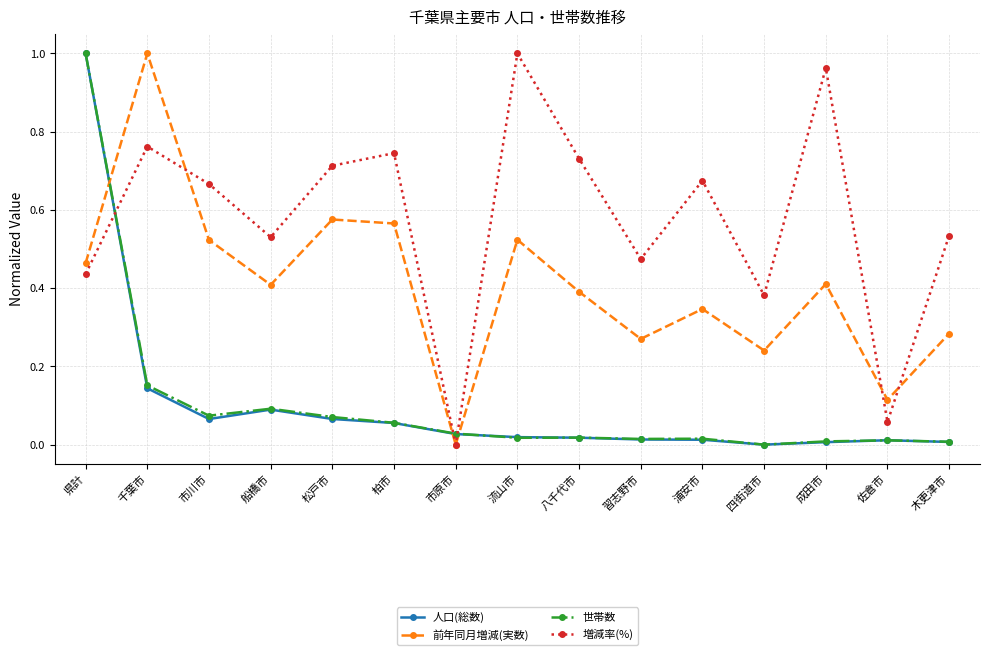

Is it true that 人口(総数) equals 0.1 at 船橋市?

True